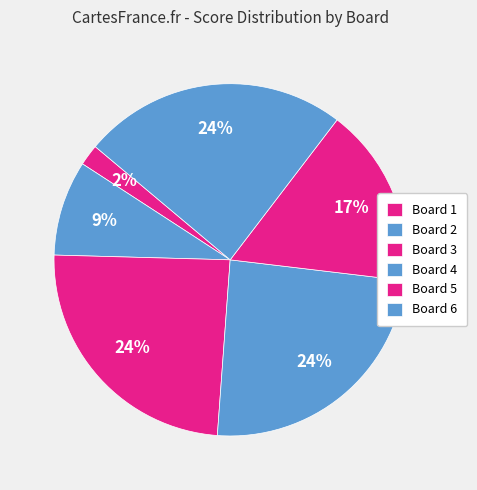

To the nearest percent, what portion does Board 1 represent?

2%